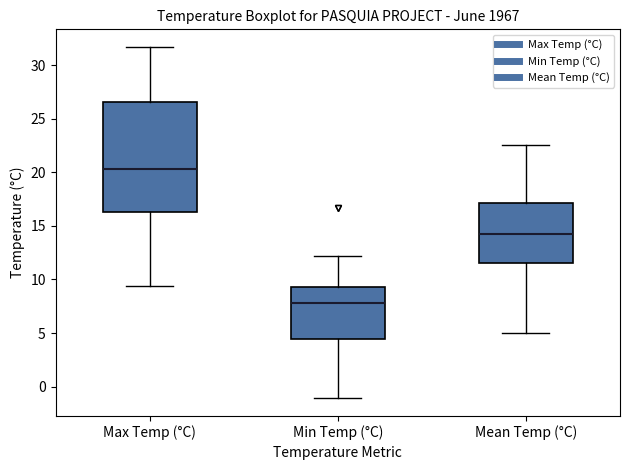

Where is the lower edge of the box for Max Temp (°C) on the y-axis? The values are not printed on the chart, so give them approximately, as read against the axis.

16.5